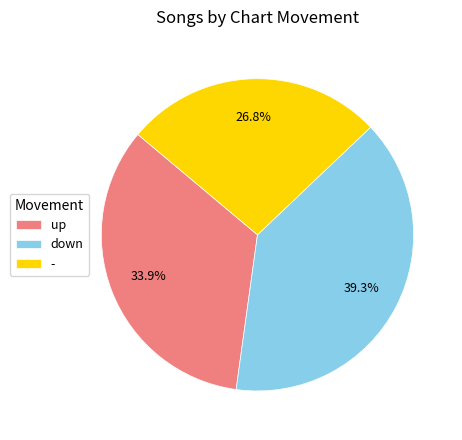

What percentage do - and down together represent?

66.1%